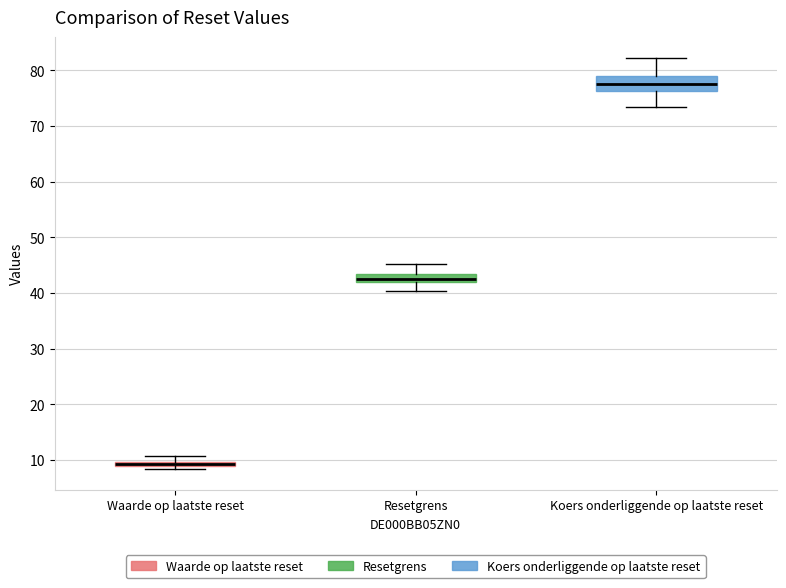

Comparing the boxes themselves (not the whiskers), which one is the tallest?

Koers onderliggende op laatste reset